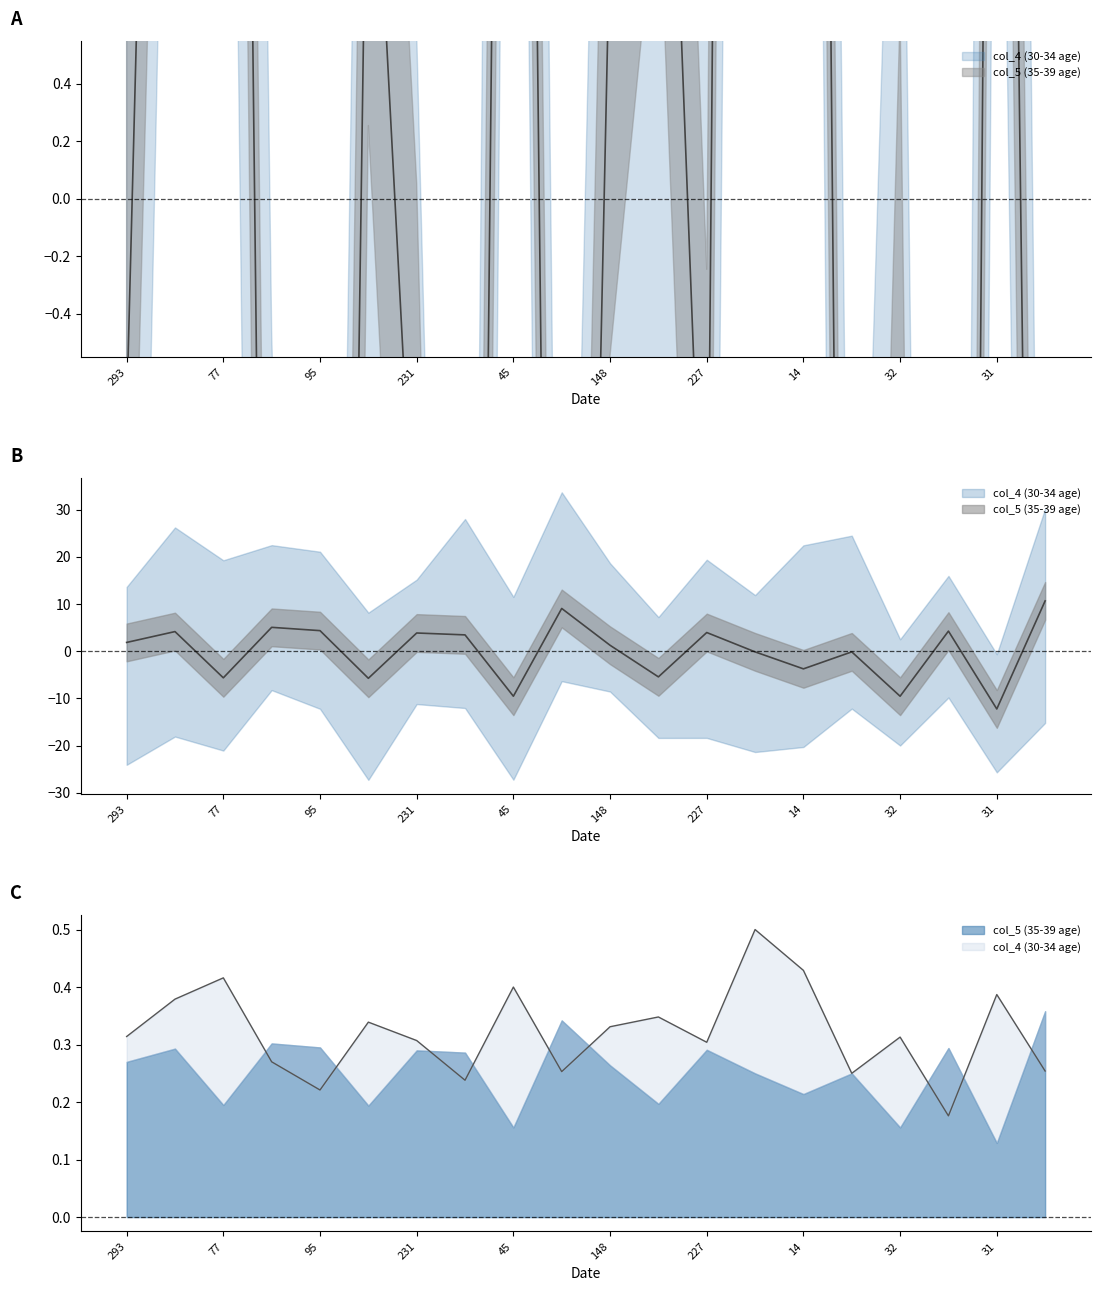

At which label does col_4 (30-34 age) first exceed 0?

58